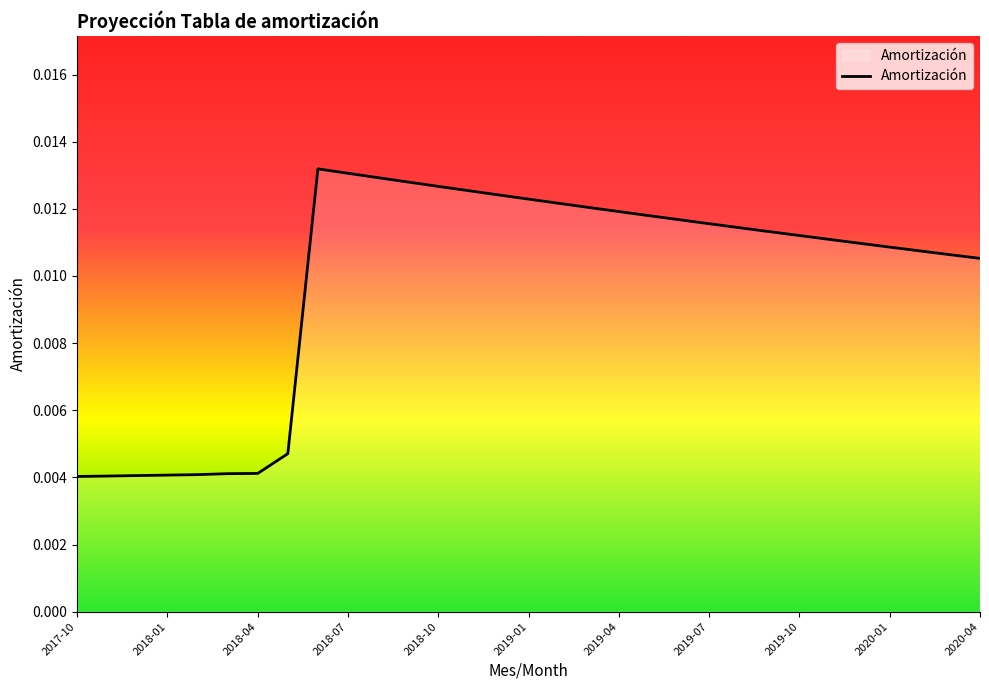

True or false: there are more than 0 points higher than both neighbors.

True